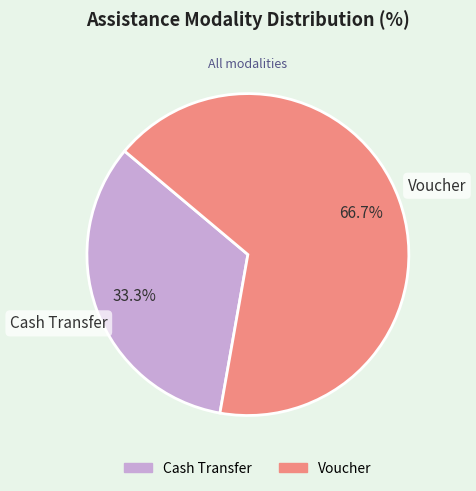

Count the number of slices in the pie.

2